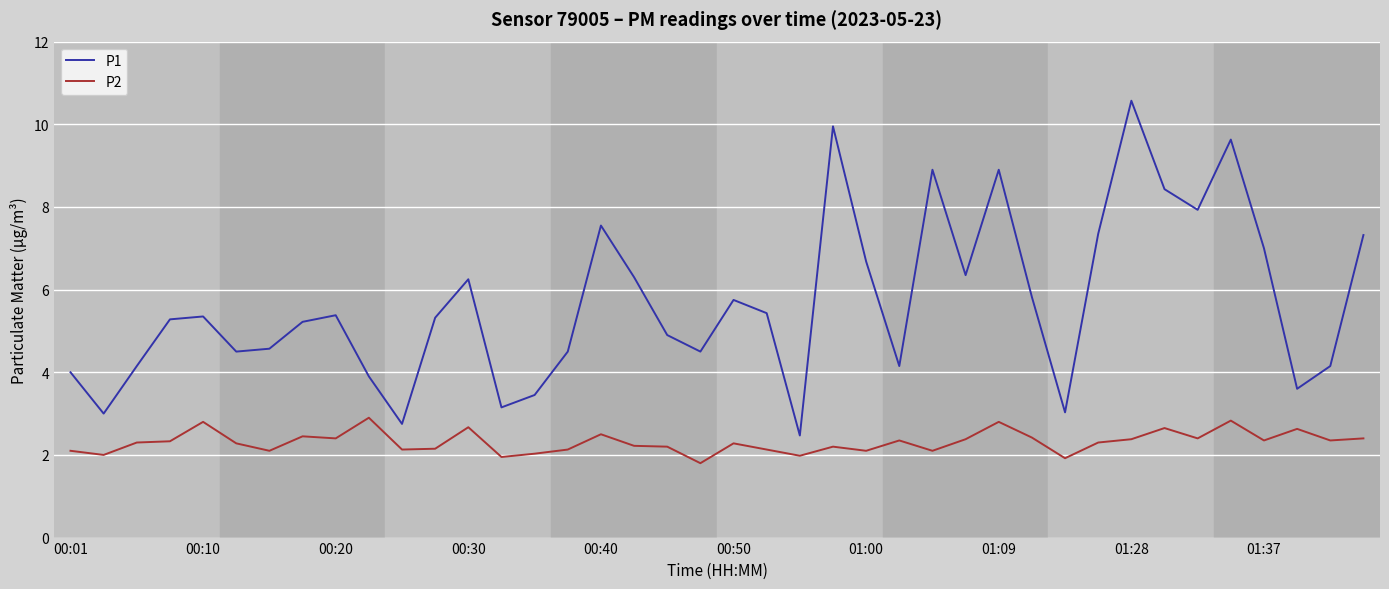

Which series has the widest spread of values?

P1